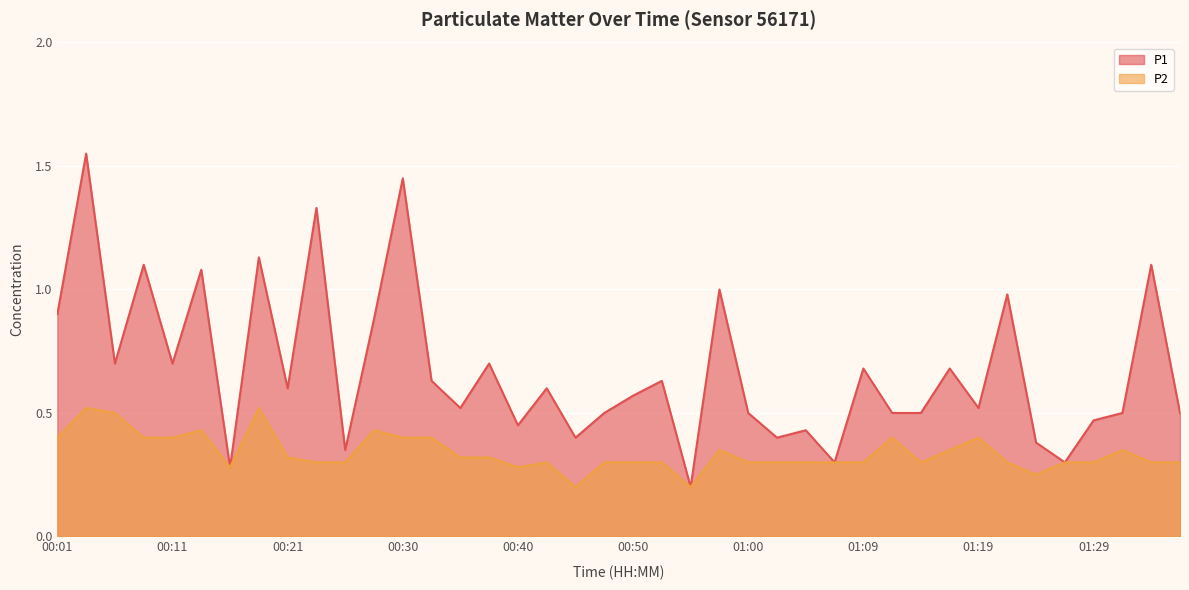

True or false: P2 has a value of 0.3 at 00:50.

True